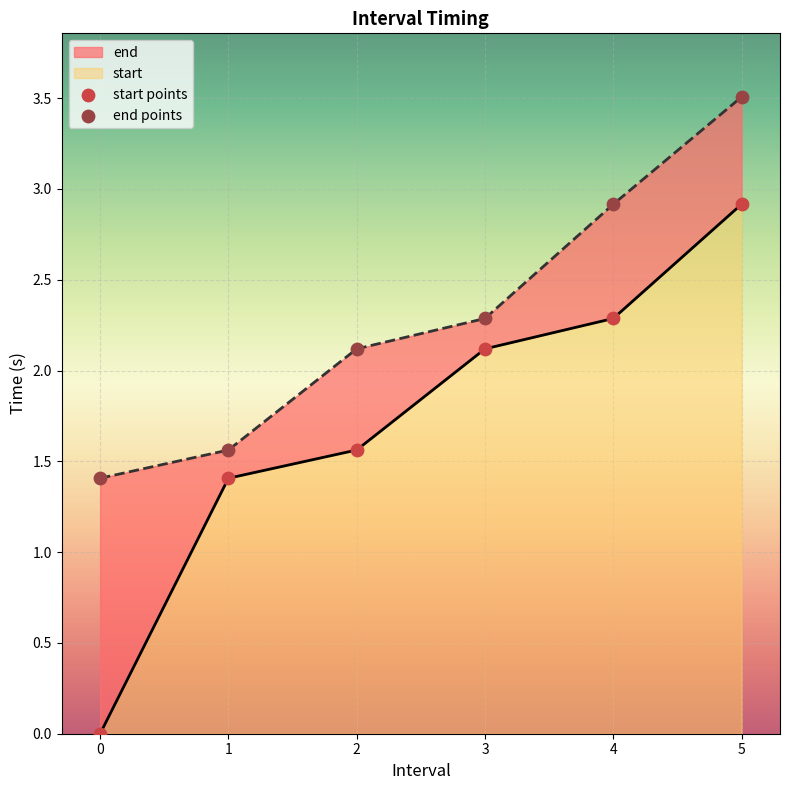

Which series contains the lowest Y value?

start